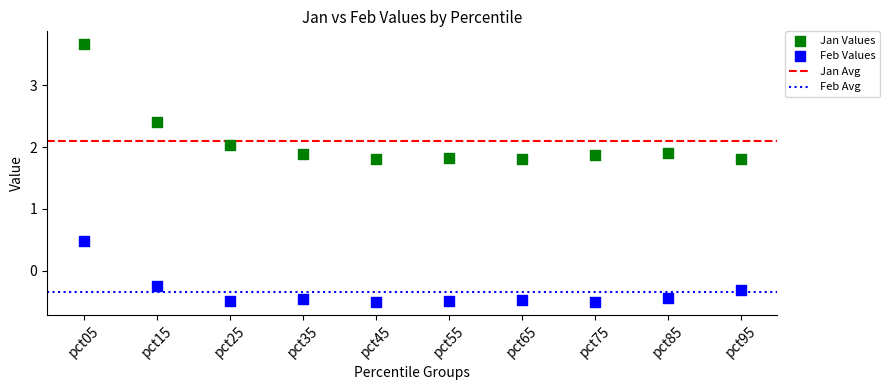

Across all series, what Y value is closest to 1?

0.5